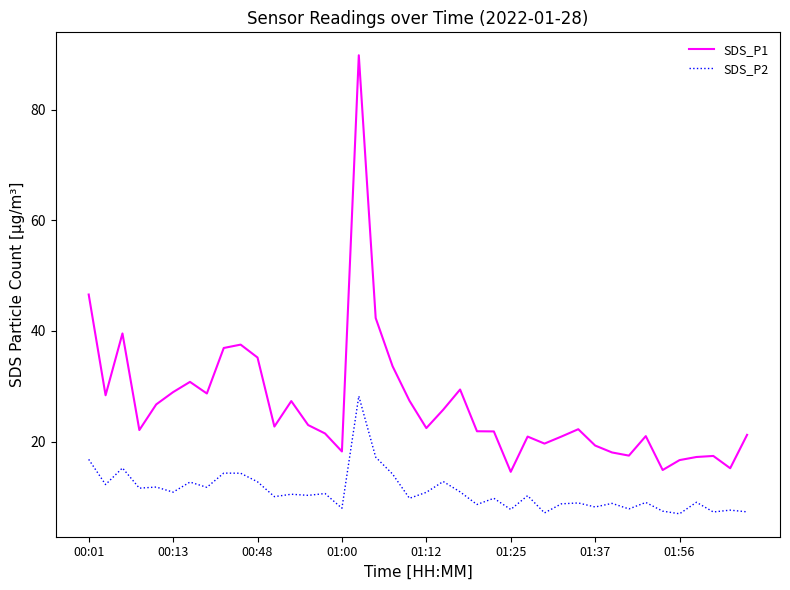

List the series in order of their peak value, highest first.

SDS_P1, SDS_P2